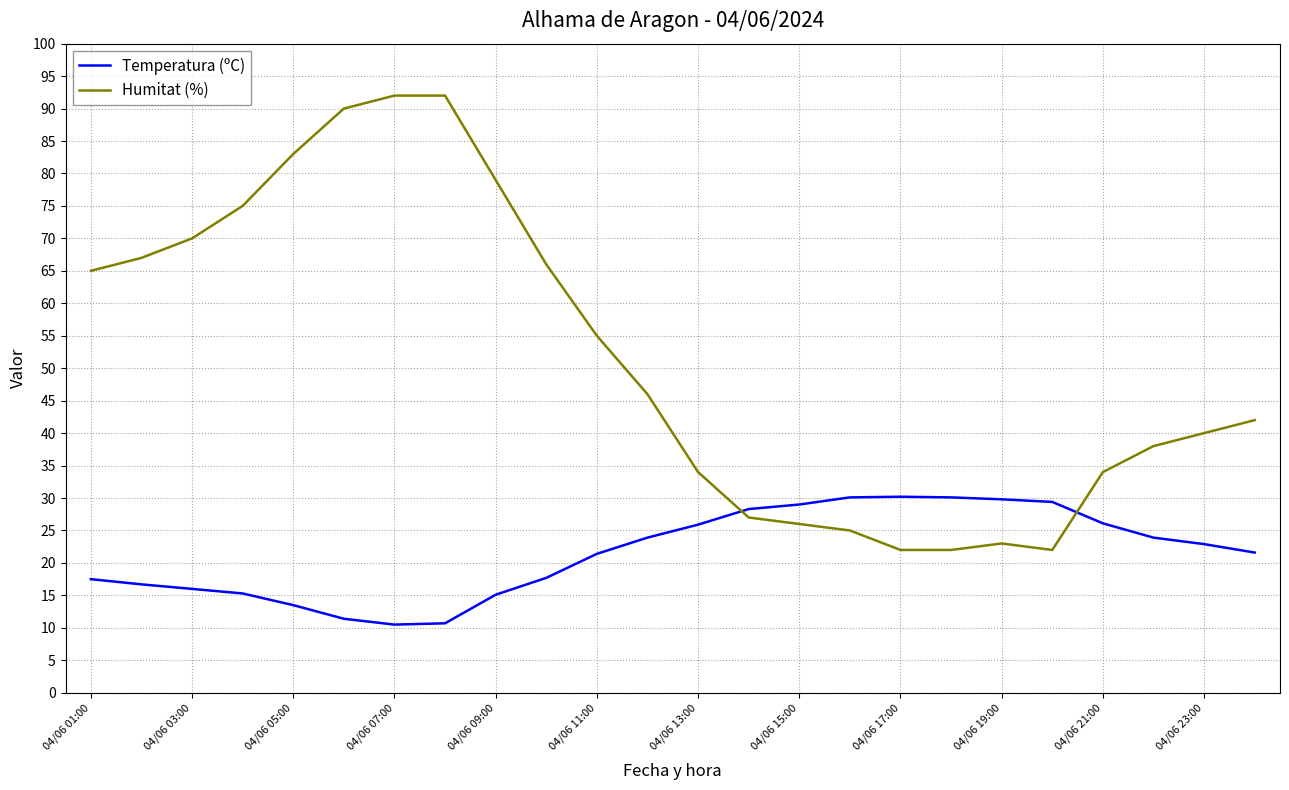

What is the difference between the maximum and minimum values in the Temperatura (ºC) series?

19.7